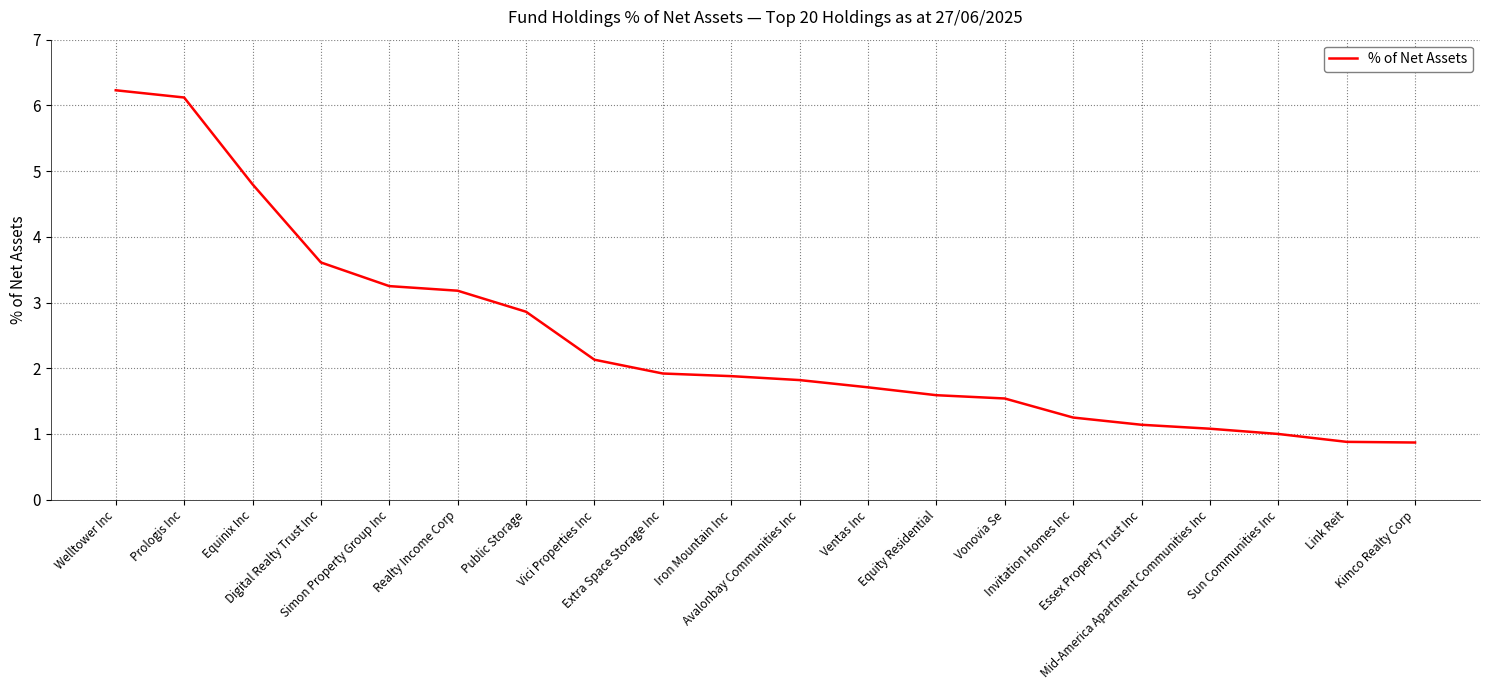

What is the ratio of the value at Vici Properties Inc to the value at Essex Property Trust Inc?

1.9